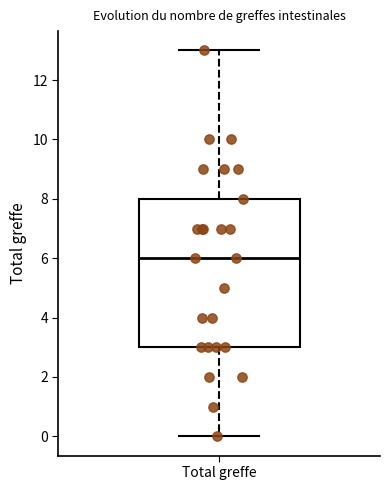

Where does the upper whisker of the box for Total greffe end on the y-axis? The values are not printed on the chart, so give them approximately, as read against the axis.

13